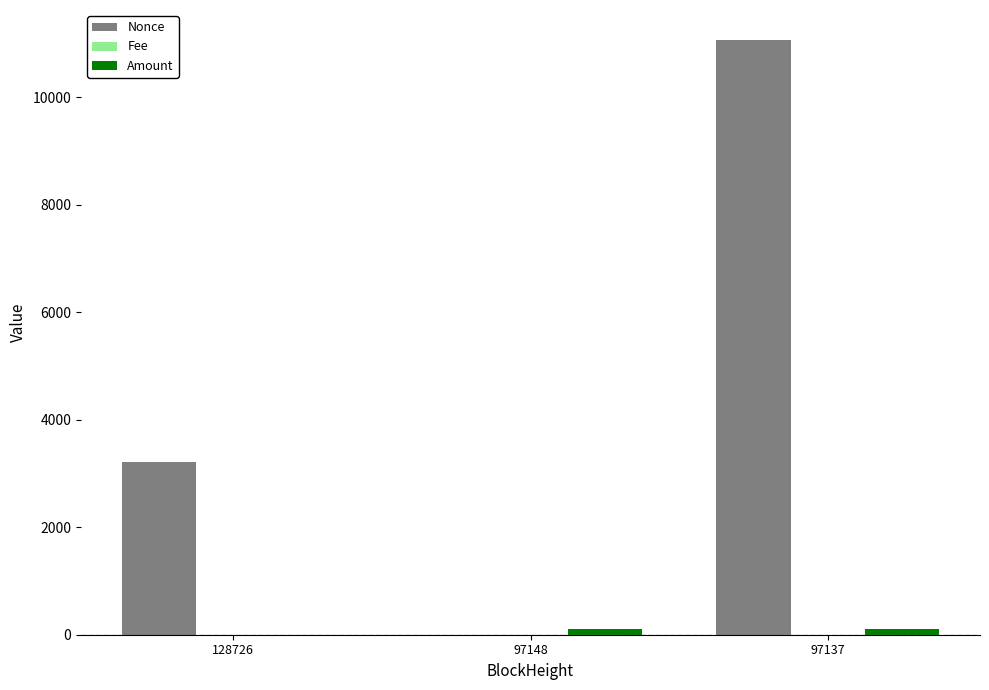

Which series changed the most between 128726 and 97137?

Nonce